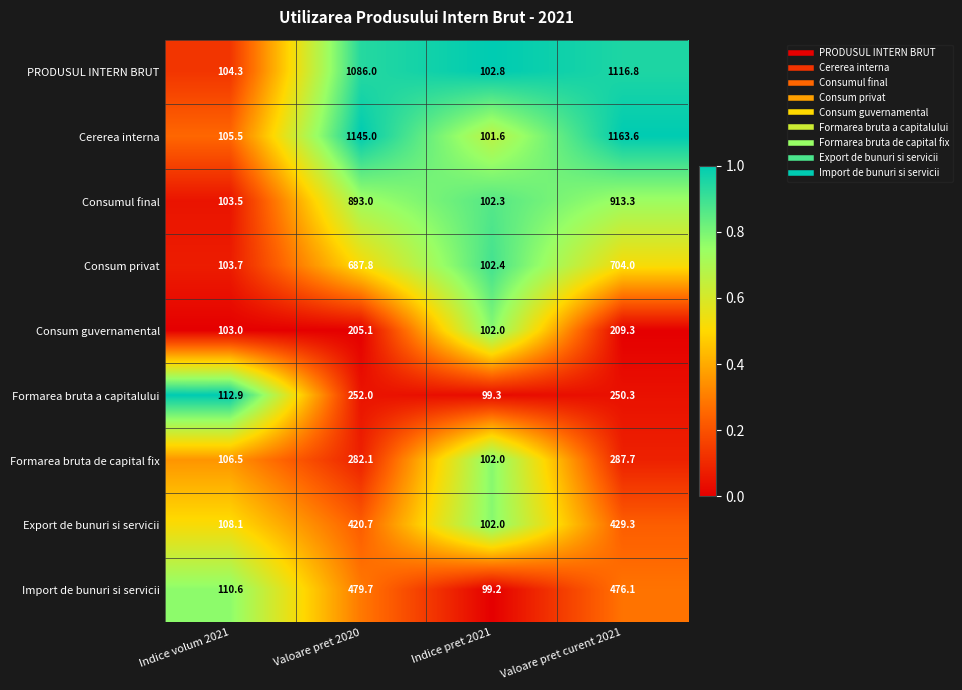

At which category does the chart reach its minimum across all series?

Indice pret 2021